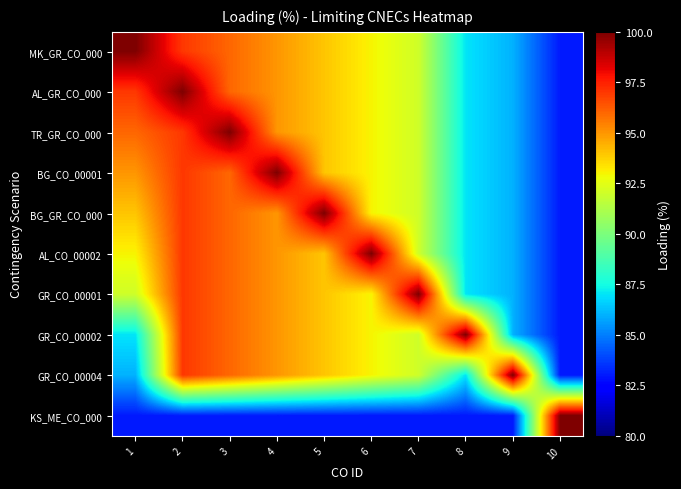

Which series has the largest total across all categories?

MK_GR_CO_000